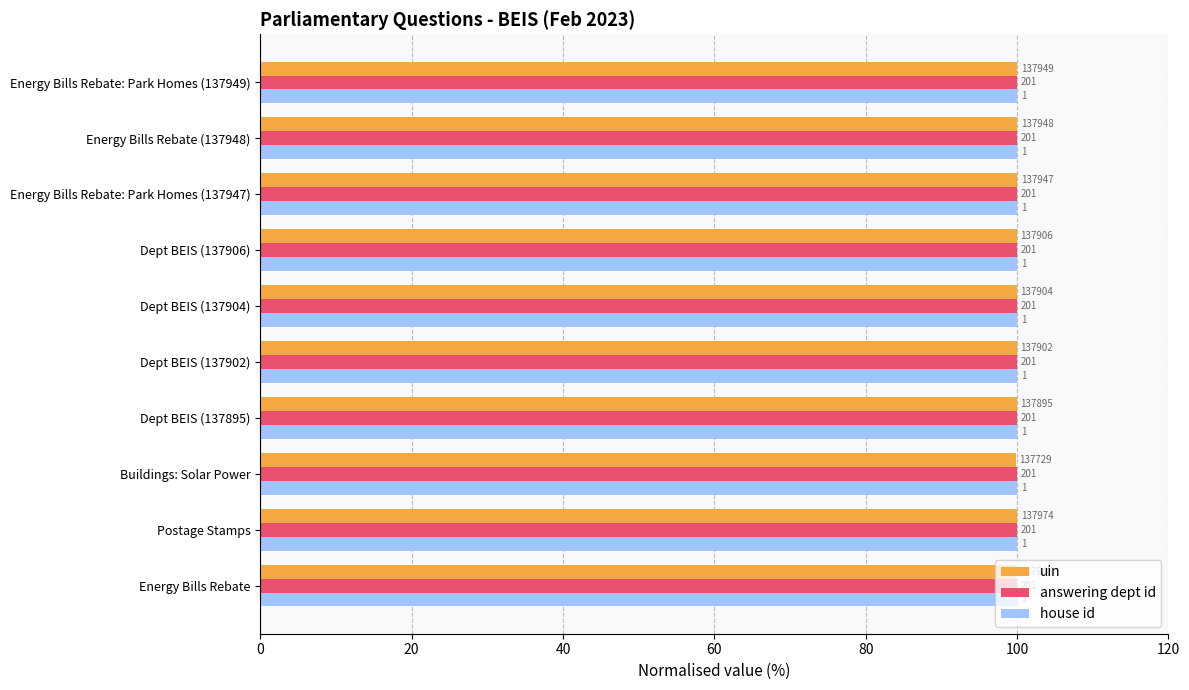

What is the greatest value displayed?

100.0